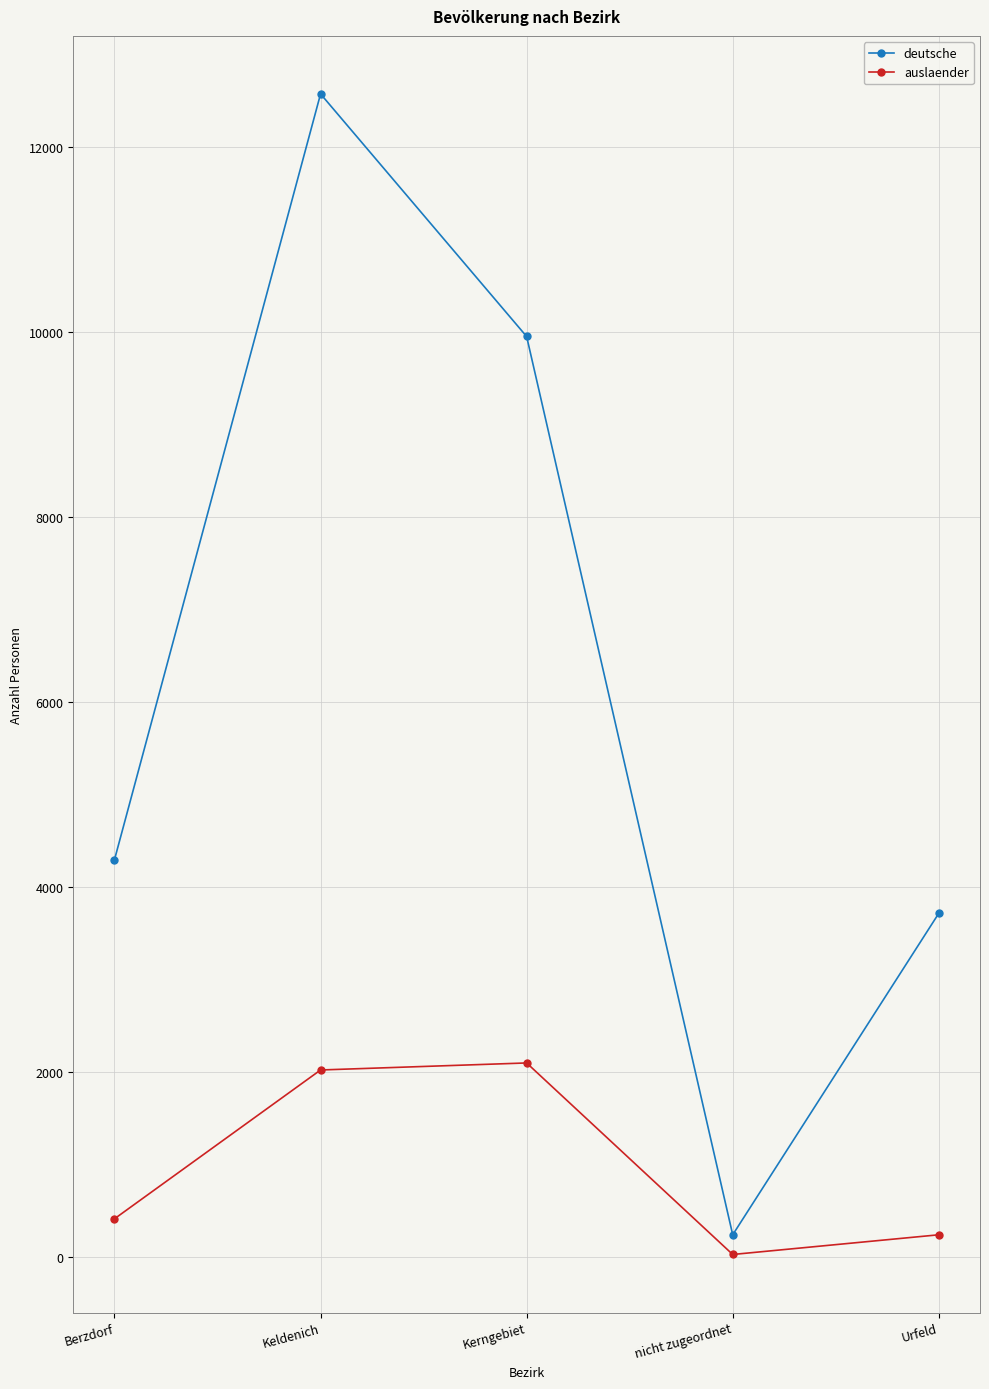

True or false: auslaender has a value of 3515 at Kerngebiet.

False